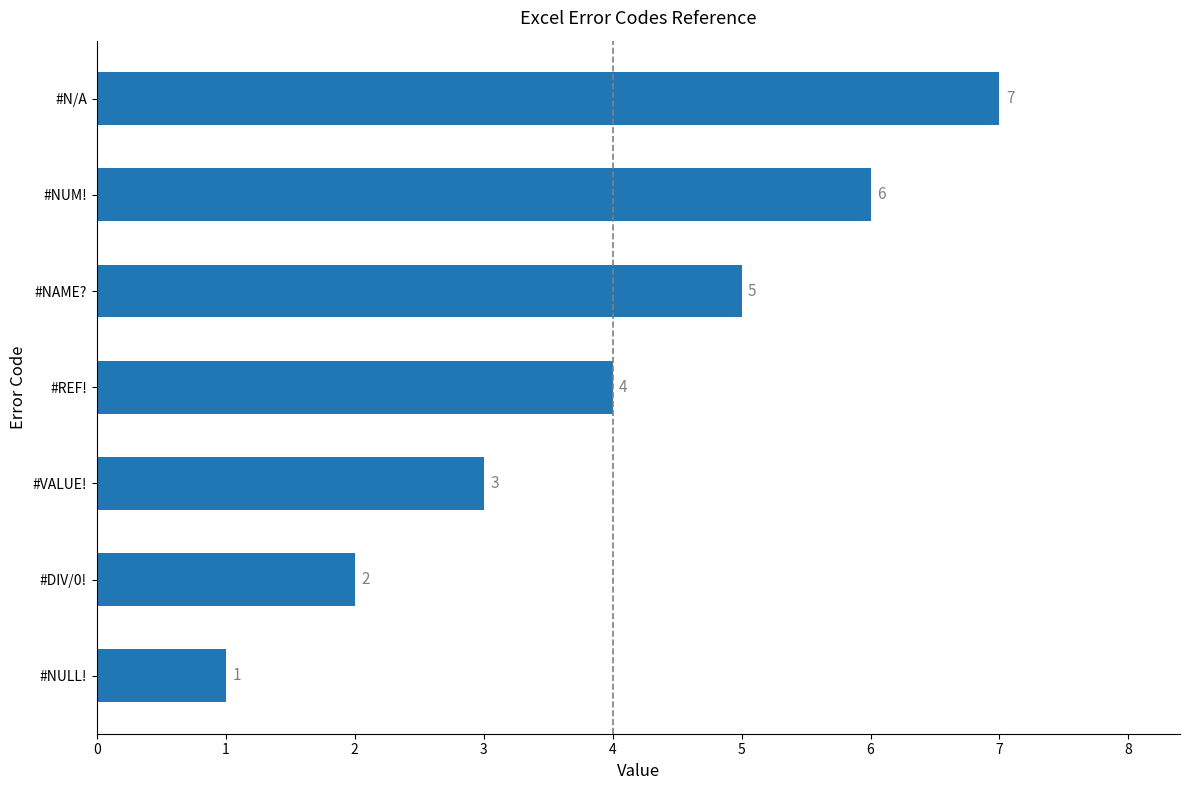

How many data points are less than 4?

3